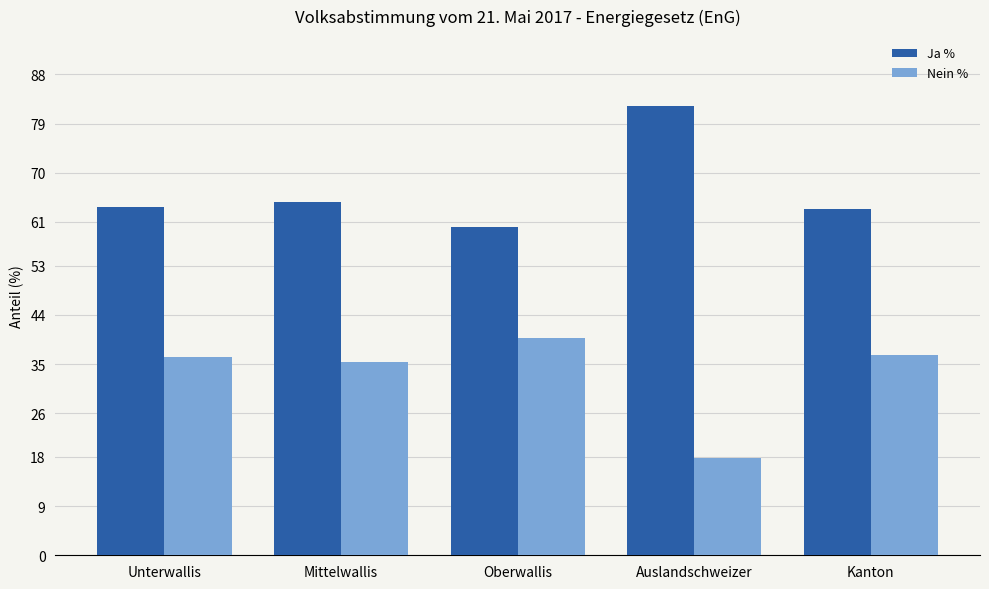

At which label is Nein % closest to 28?

Mittelwallis